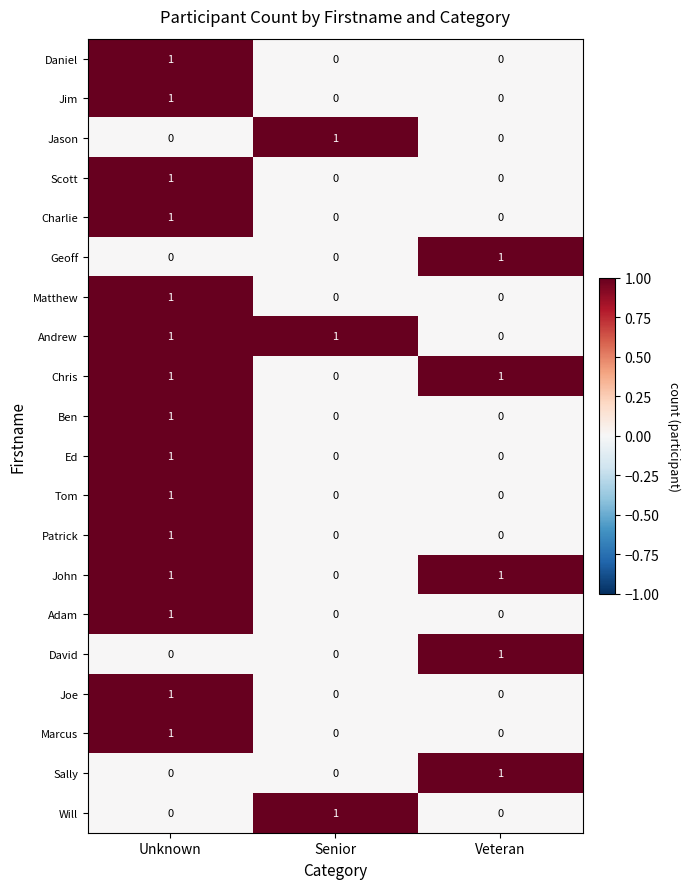

At which label does Jim reach its peak?

Unknown